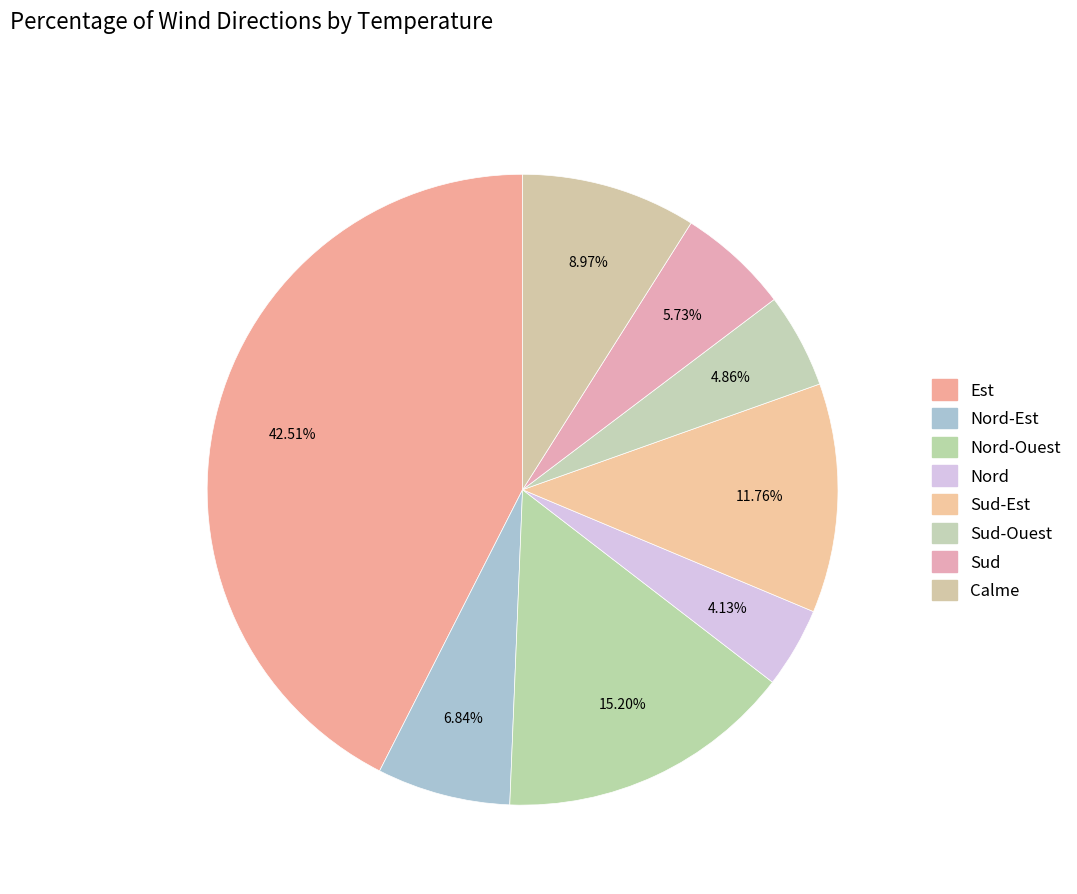

To the nearest percent, what is the difference between the largest and smallest slice percentages?

38%